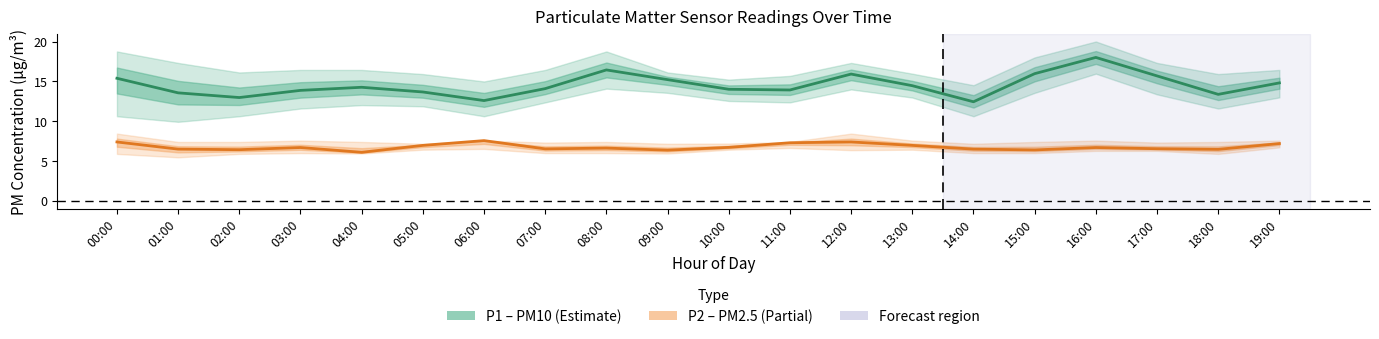

Which series changed the most between 03:00 and 08:00?

P1 (PM10)